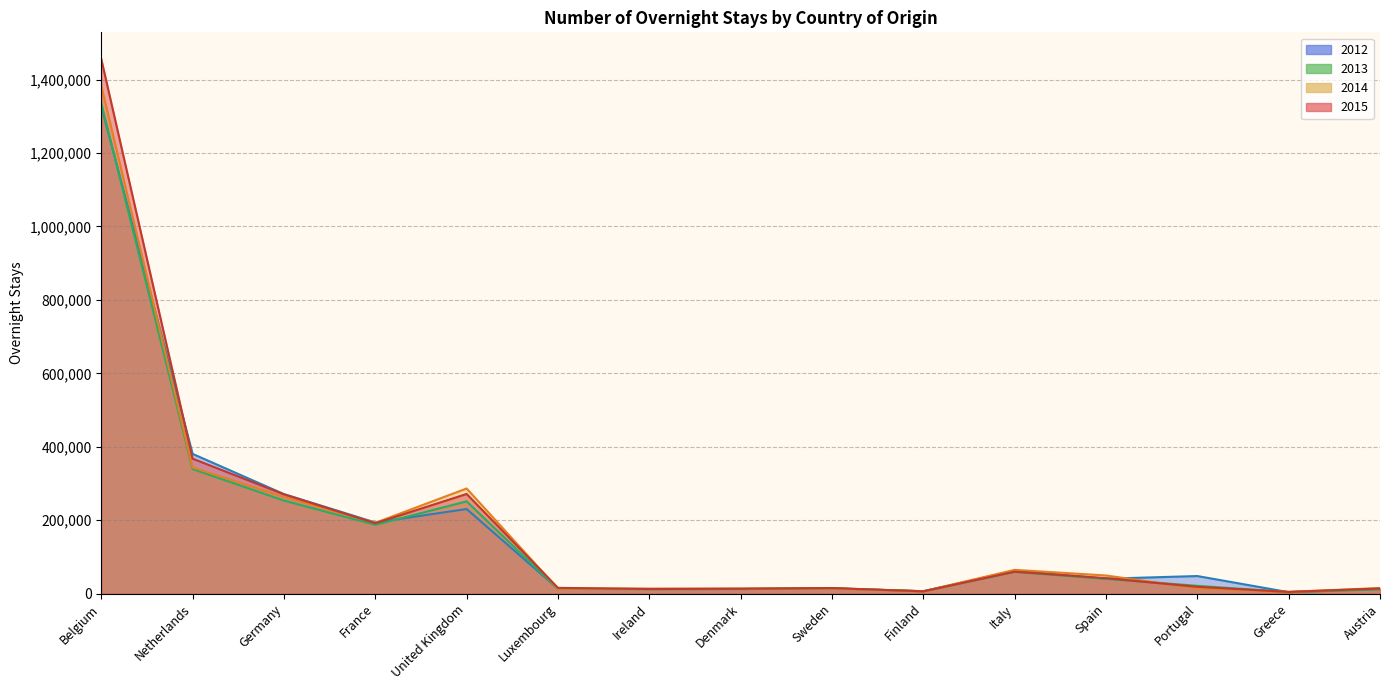

How many lines are shown in the chart?

4